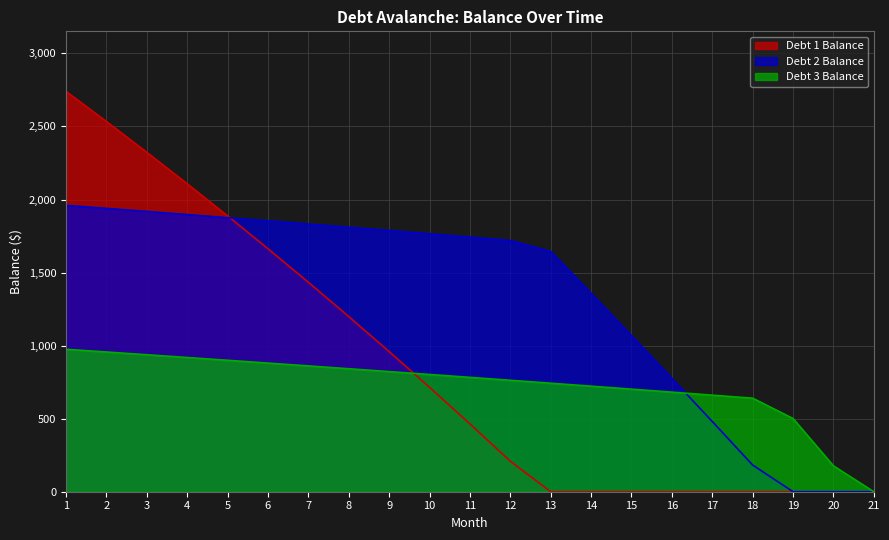

The Debt 2 Balance series shows 283.4 at 18. True or false?

False